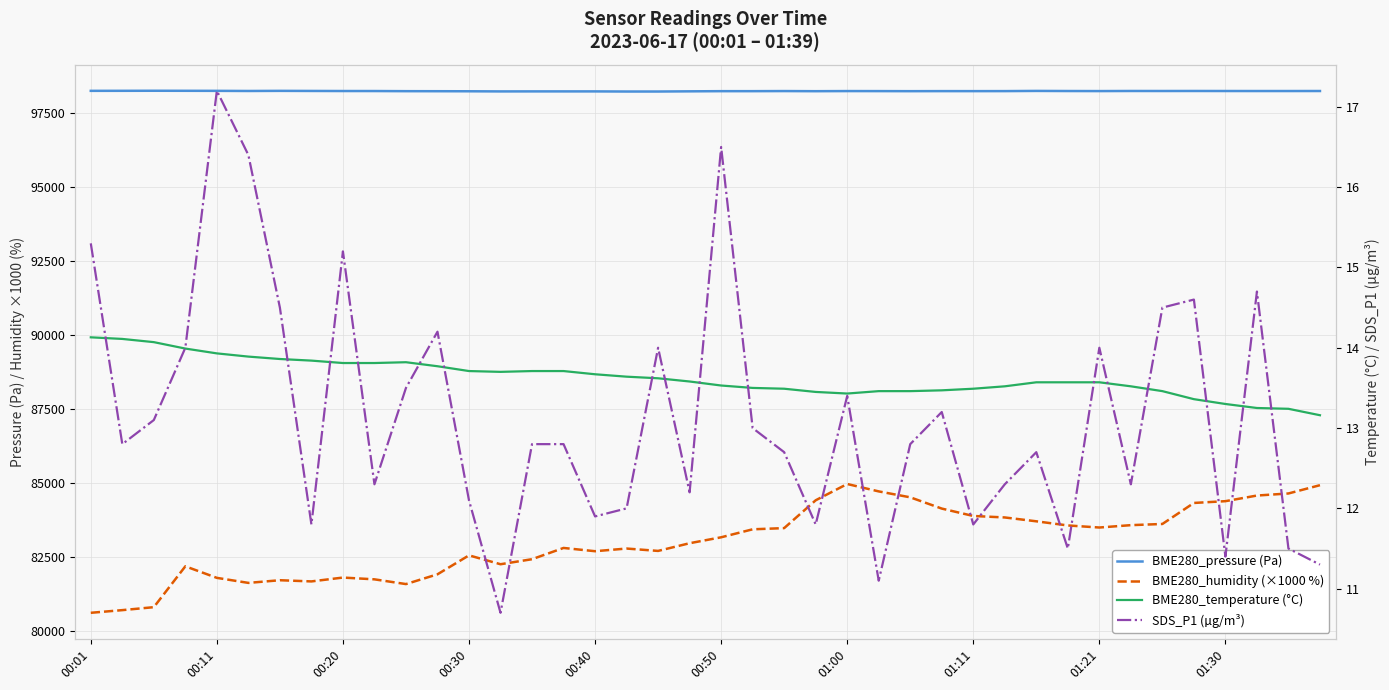

Is this an area chart (filled region under the line)?

No